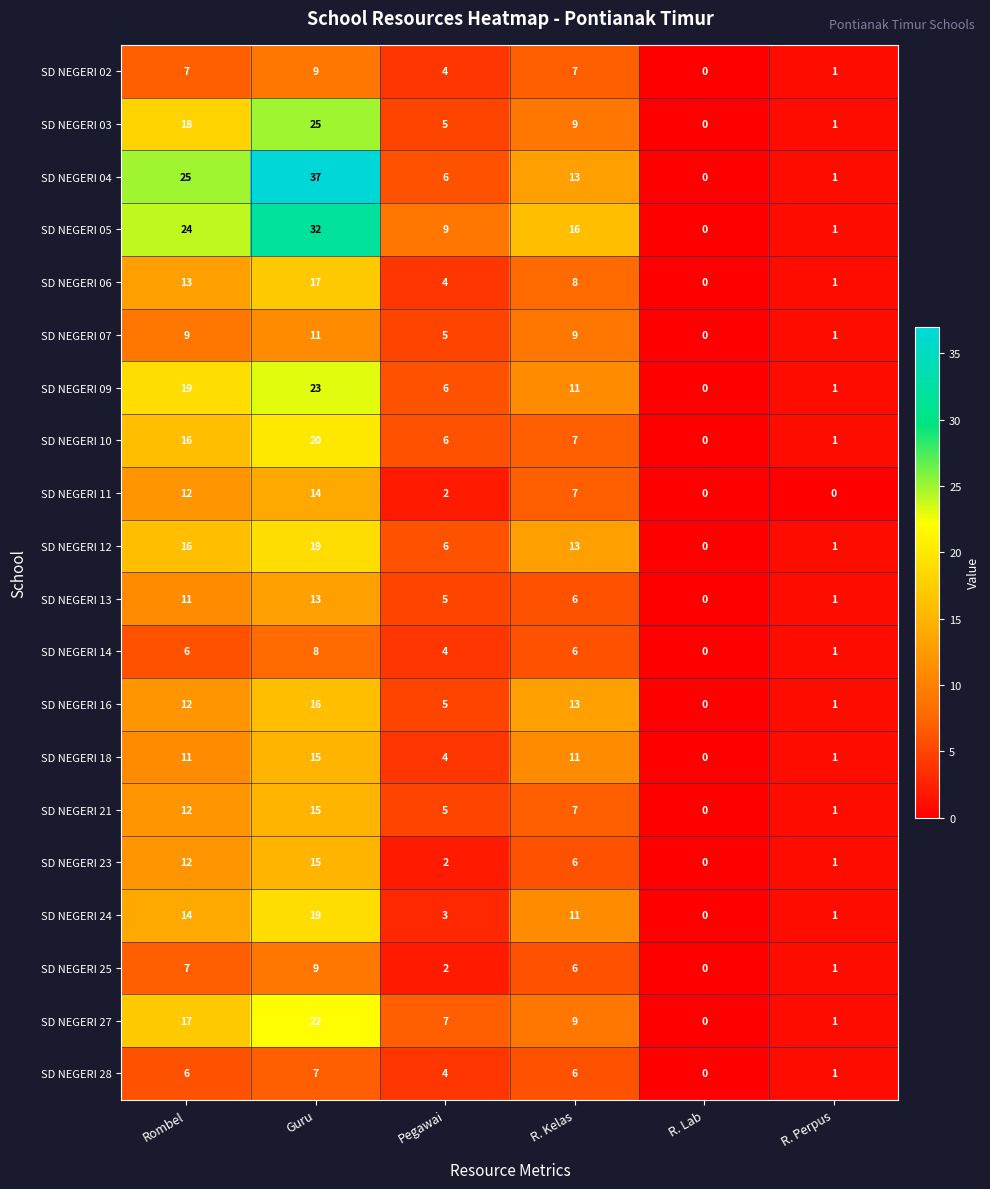

What is the difference between the highest and lowest values at Rombel?

19